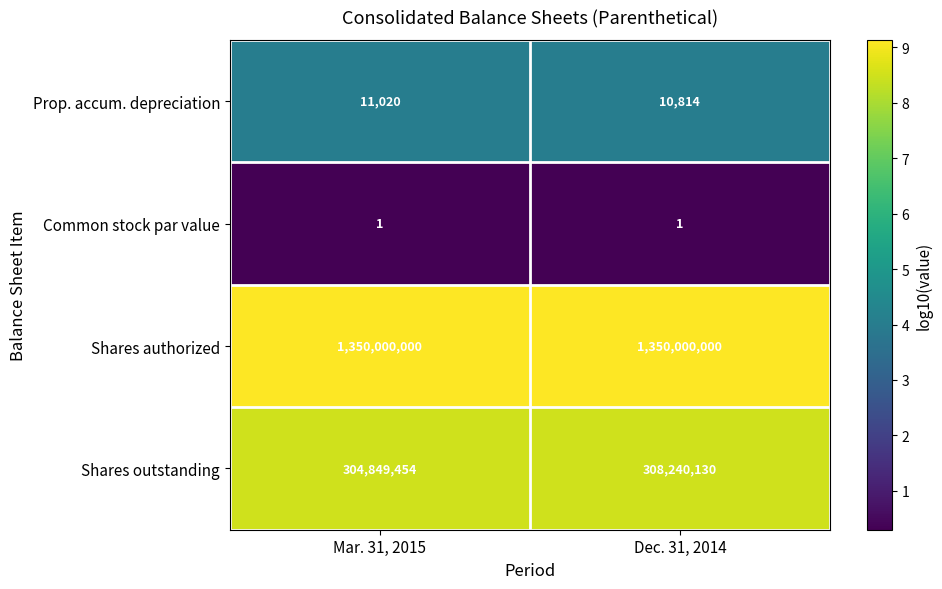

The value of Prop. accum. depreciation at Dec. 31, 2014 is 6042. True or false?

False